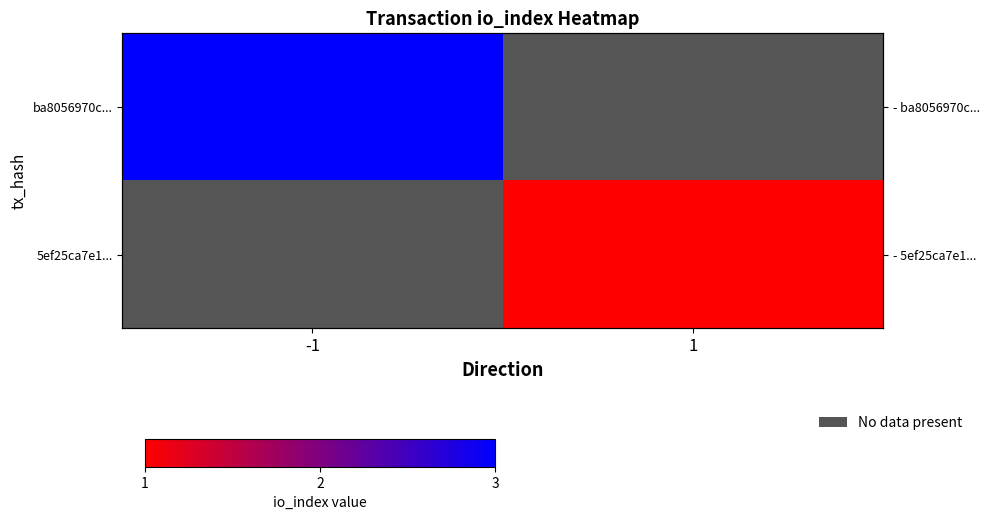

How many series are shown in this chart?

2